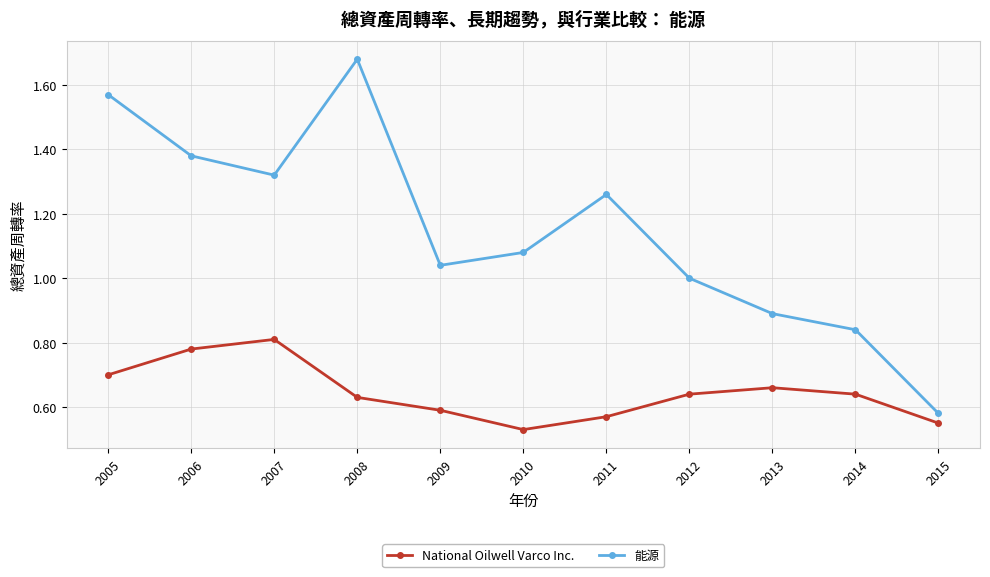

In National Oilwell Varco Inc., how many points are lower than both neighbors (excluding endpoints)?

1